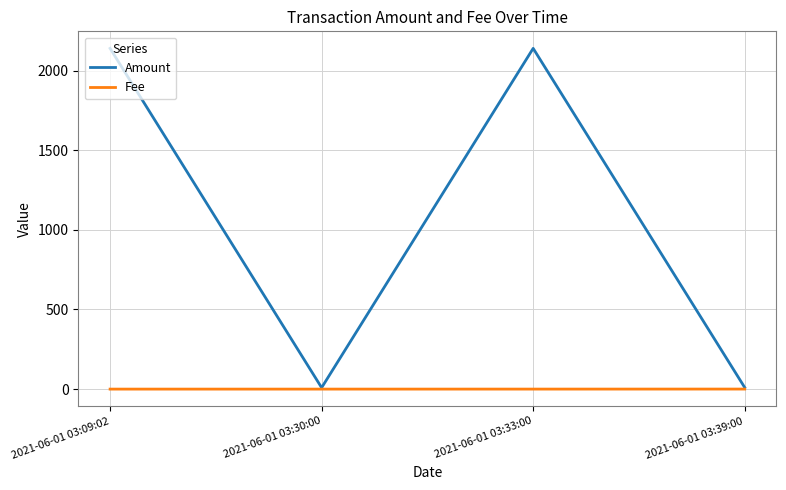

Which series has the widest spread of values?

Amount